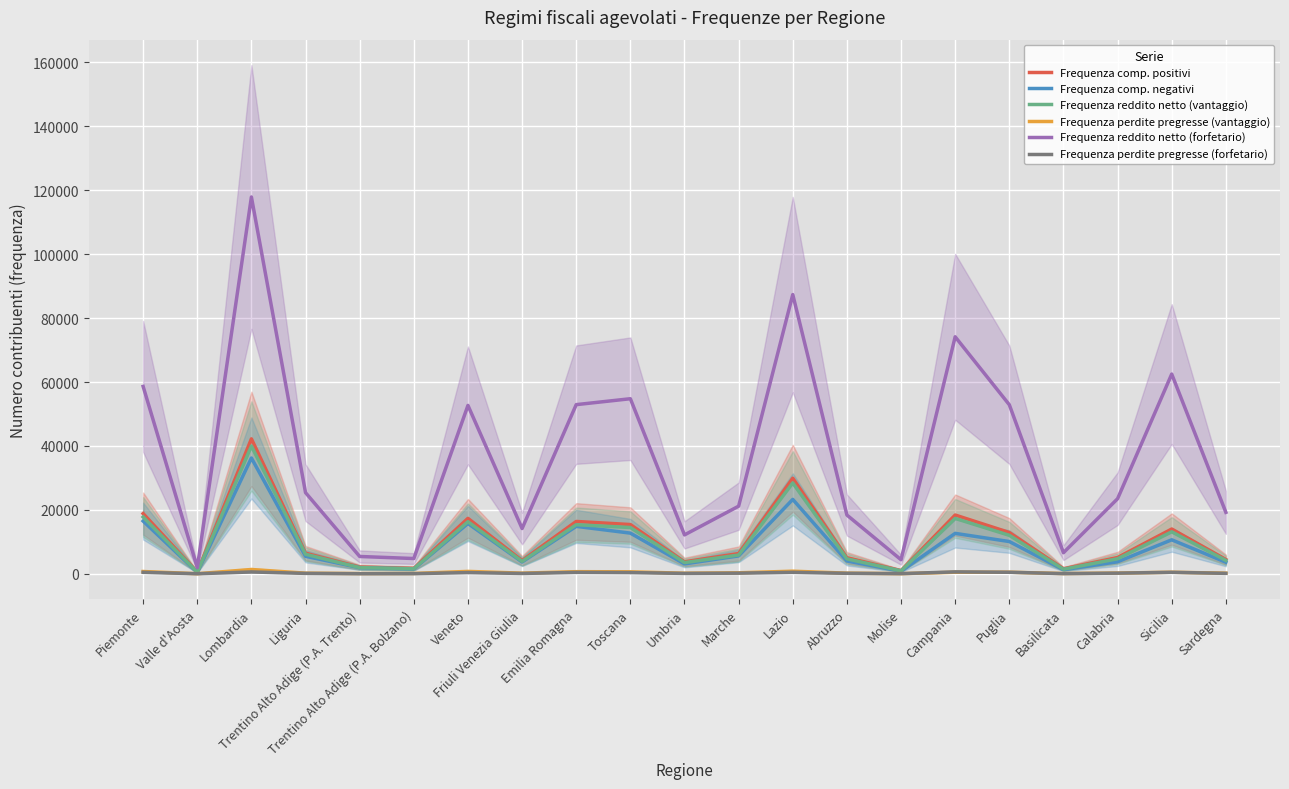

How many data points in Frequenza comp. positivi are less than 6336?

10